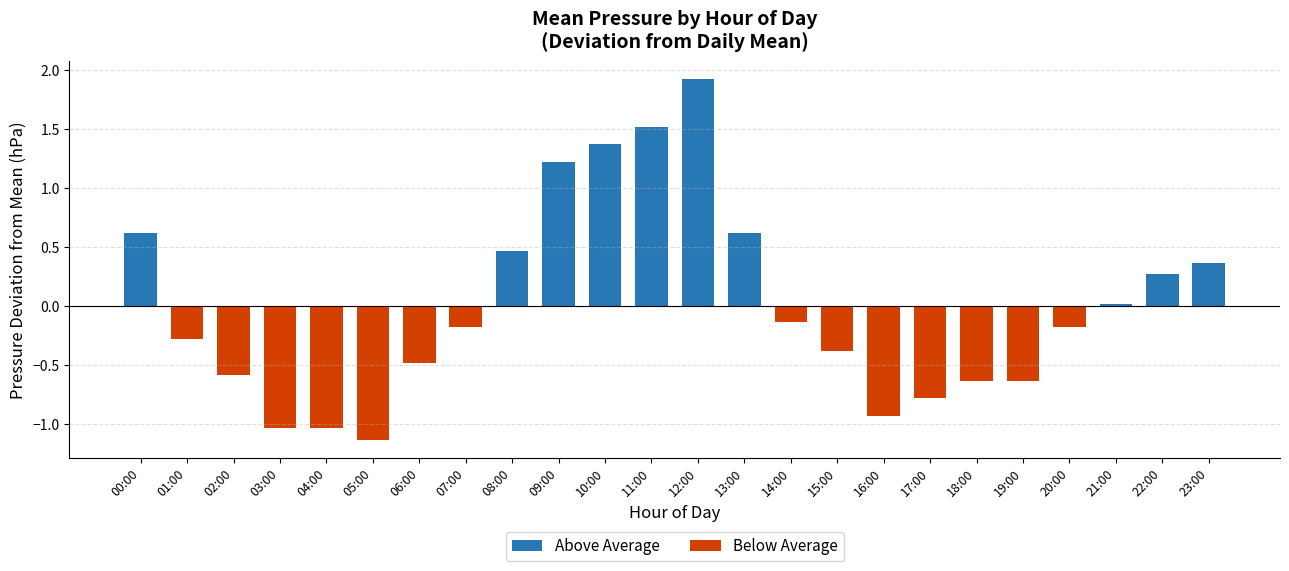

What position from the right is 19:00?

5